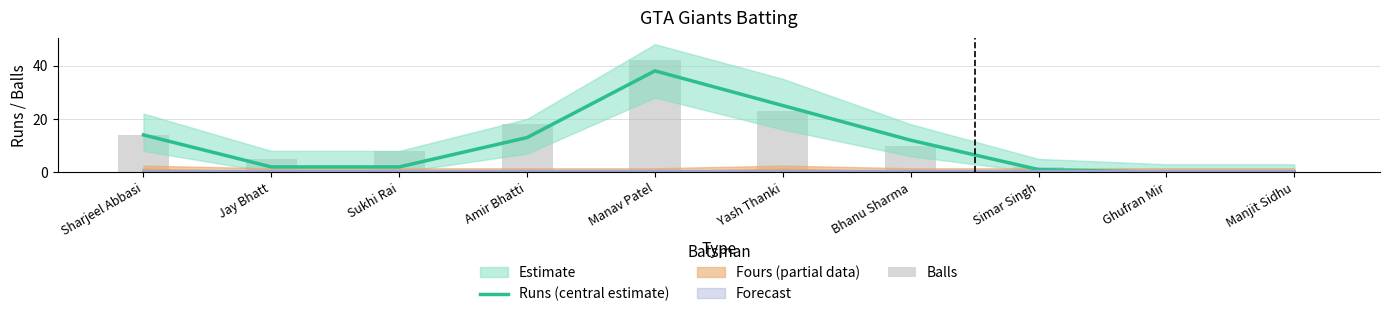

Which category has the highest value in the Runs (central estimate) series?

Manav Patel